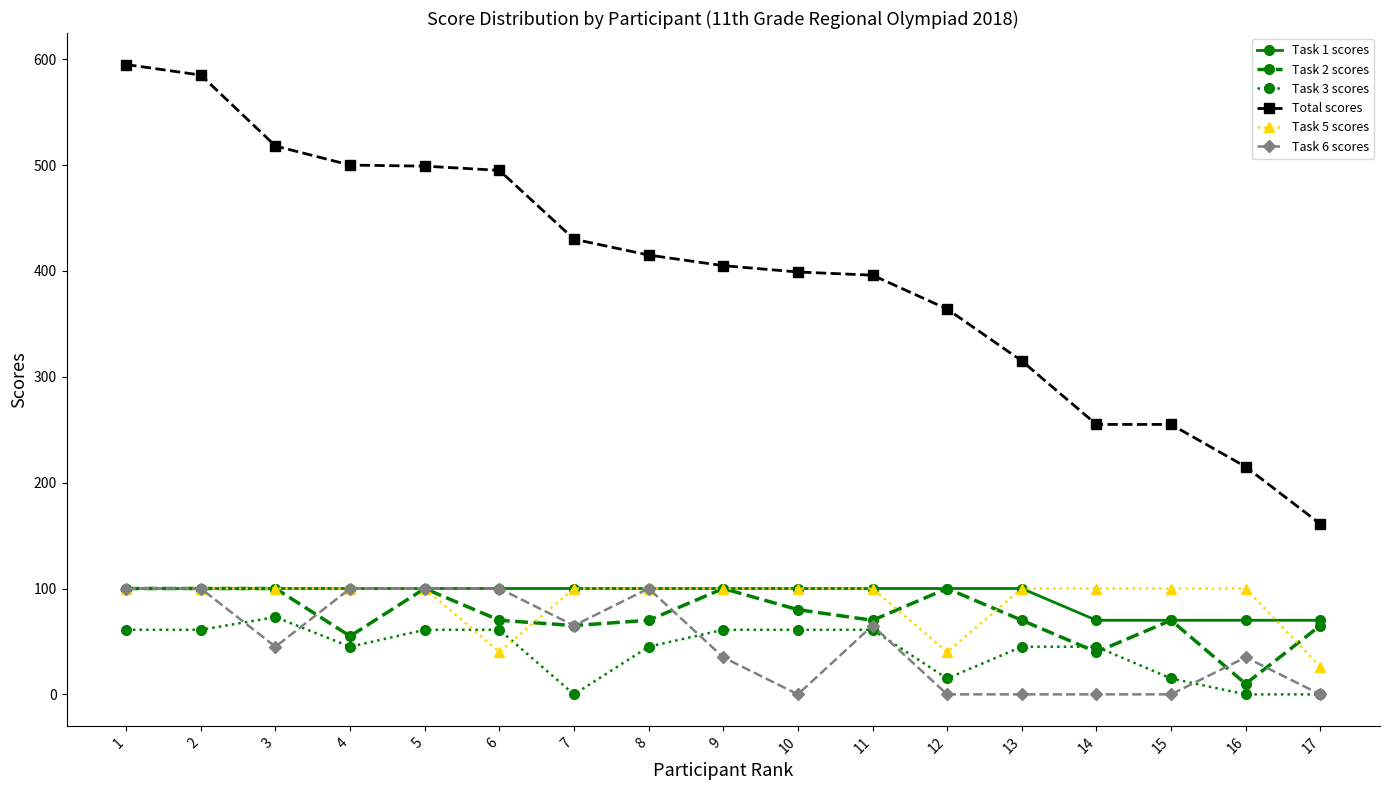

What is the difference between the maximum and second lowest values in the Task 1 scores series?

30